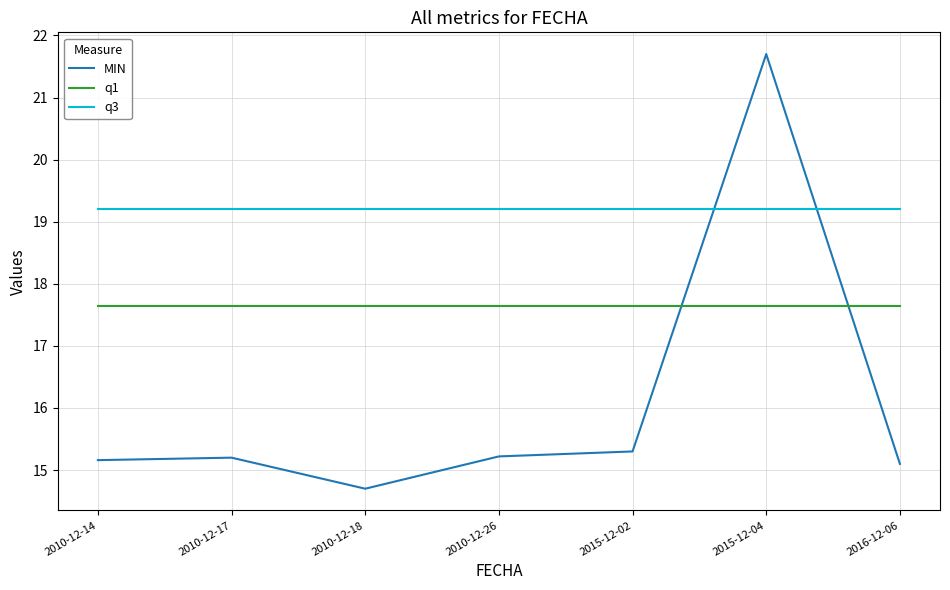

True or false: q1 and MIN cross at least once.

True